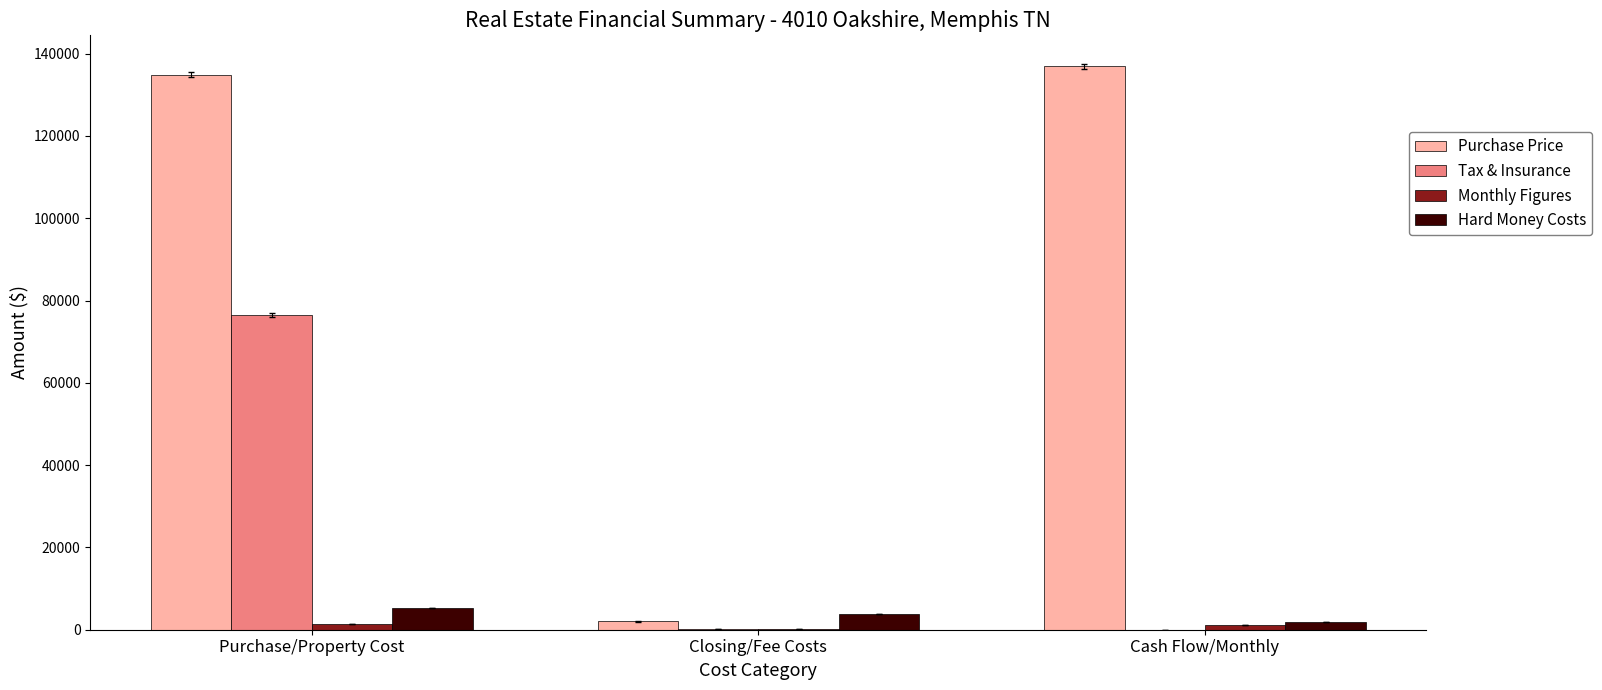

The Purchase Price series shows 136900.0 at Cash Flow/Monthly. True or false?

True